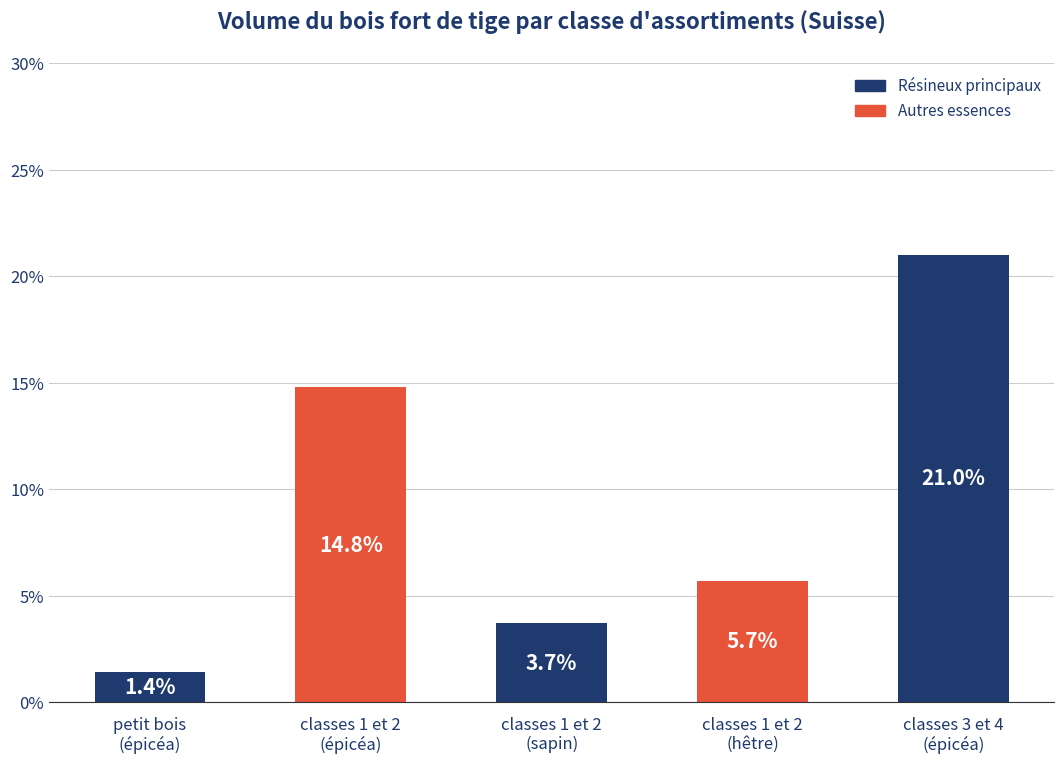

Reading left to right, list all the values displayed in this chart.

petit bois
(épicéa)=1.4	classes 1 et 2
(épicéa)=14.8	classes 1 et 2
(sapin)=3.7	classes 1 et 2
(hêtre)=5.7	classes 3 et 4
(épicéa)=21.0